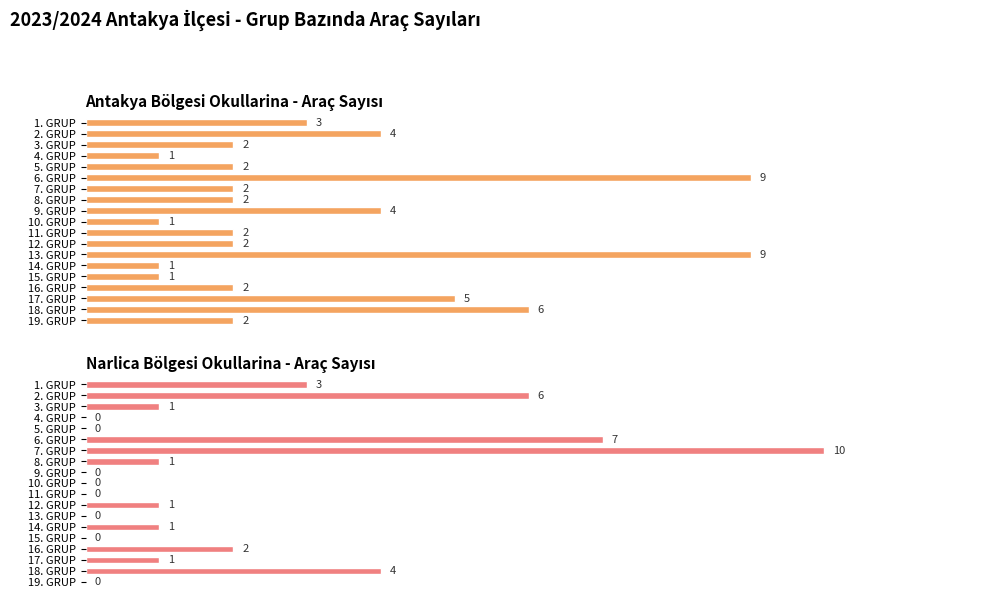

What is the value of the Narlica Bölgesi Okullarina - Araç Sayısı bar at the 14th from the left?

1